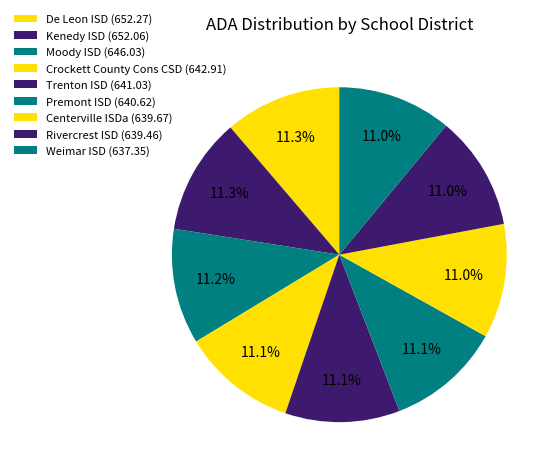

How many segments does this pie chart have?

9